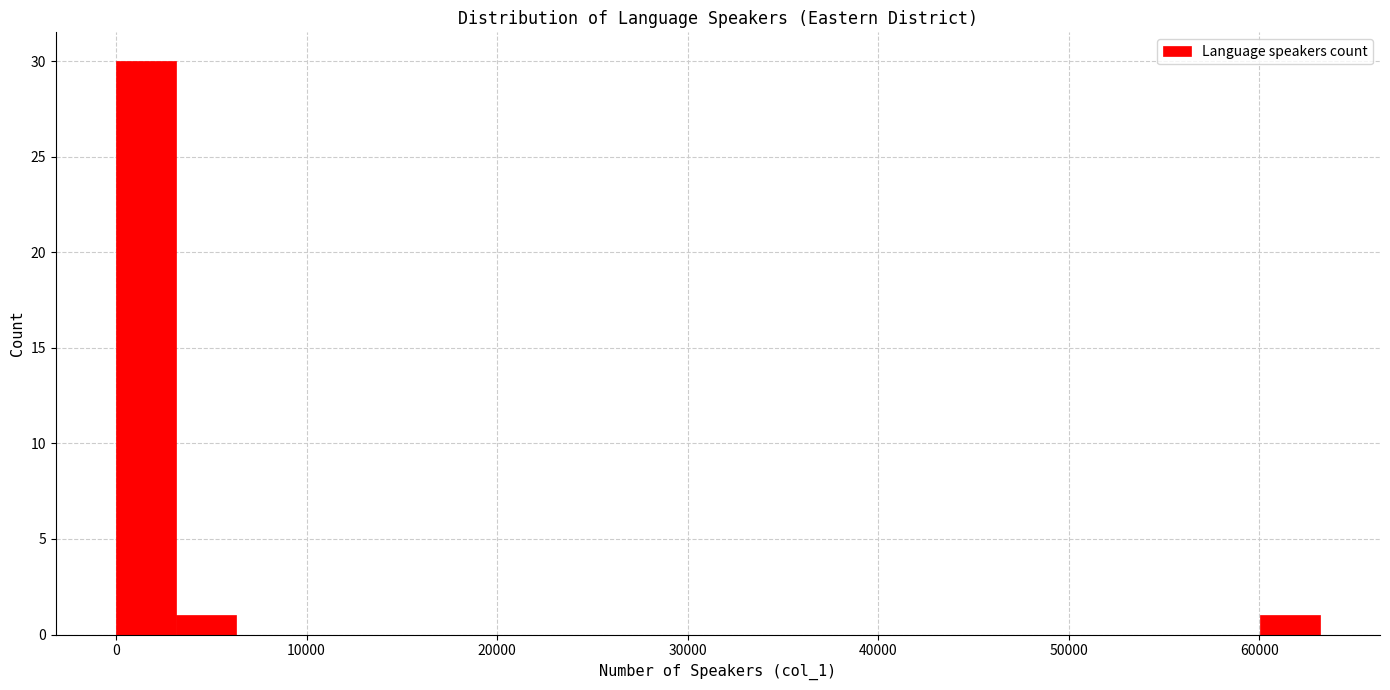

Read against the x-axis, roughly where is the centre of the tallest bar?

2000